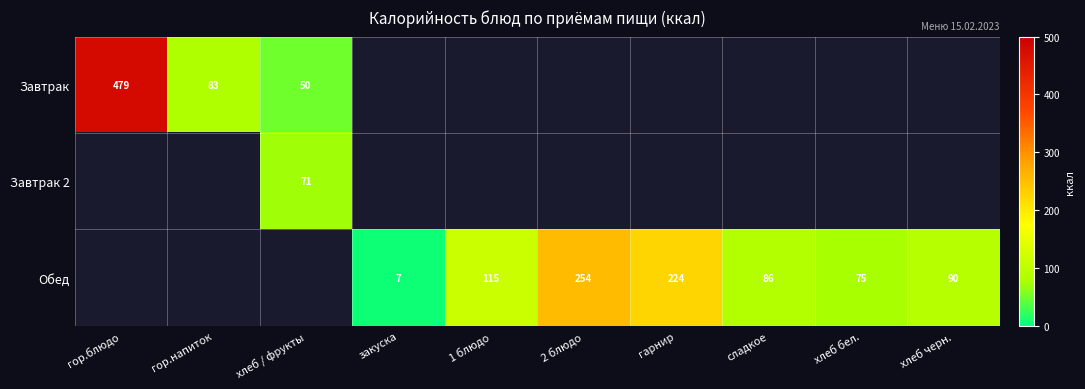

What is the sum of the Завтрак values at хлеб / фрукты and гор.блюдо?

529